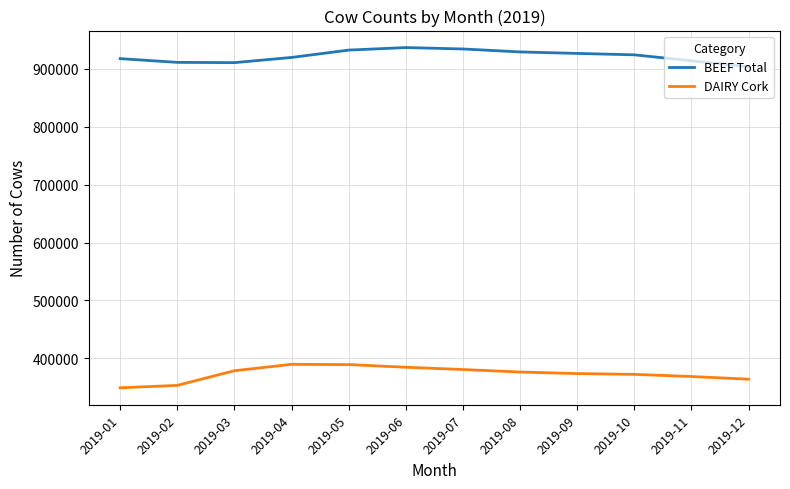

Does the chart have visible grid lines?

Yes